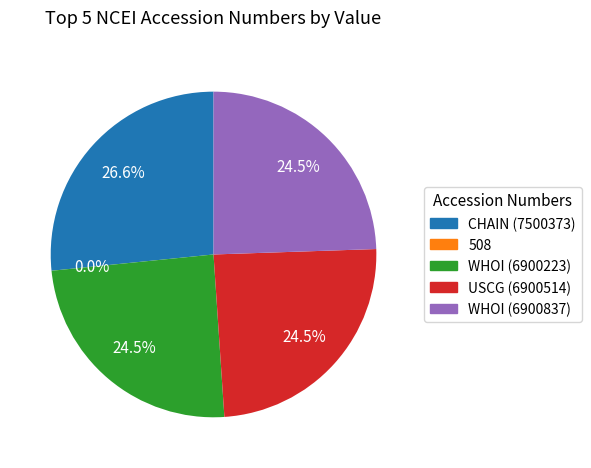

Is there a majority slice in this chart?

No